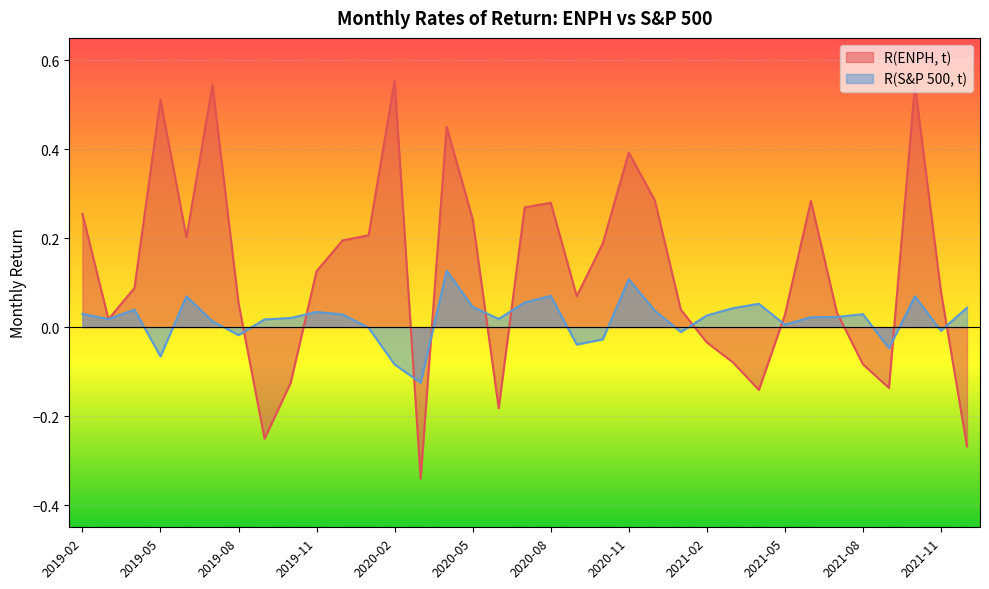

What position from the right is 2021-01?

12